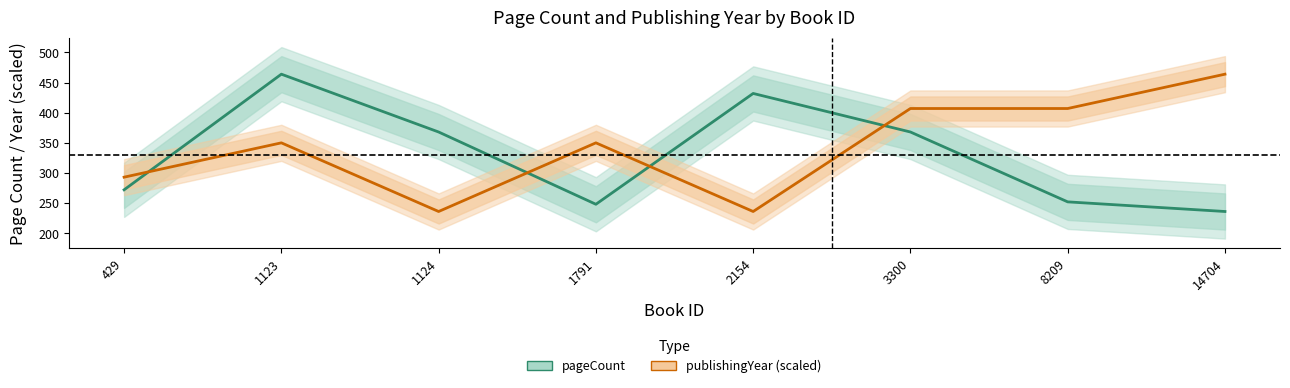

Count the number of categories in the chart.

8